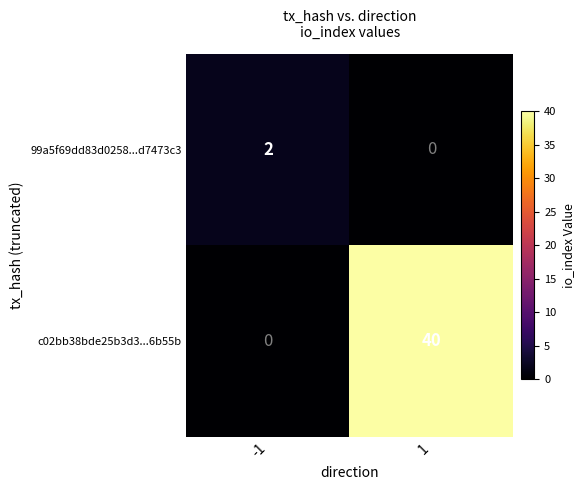

How many distinct data groups are displayed?

2